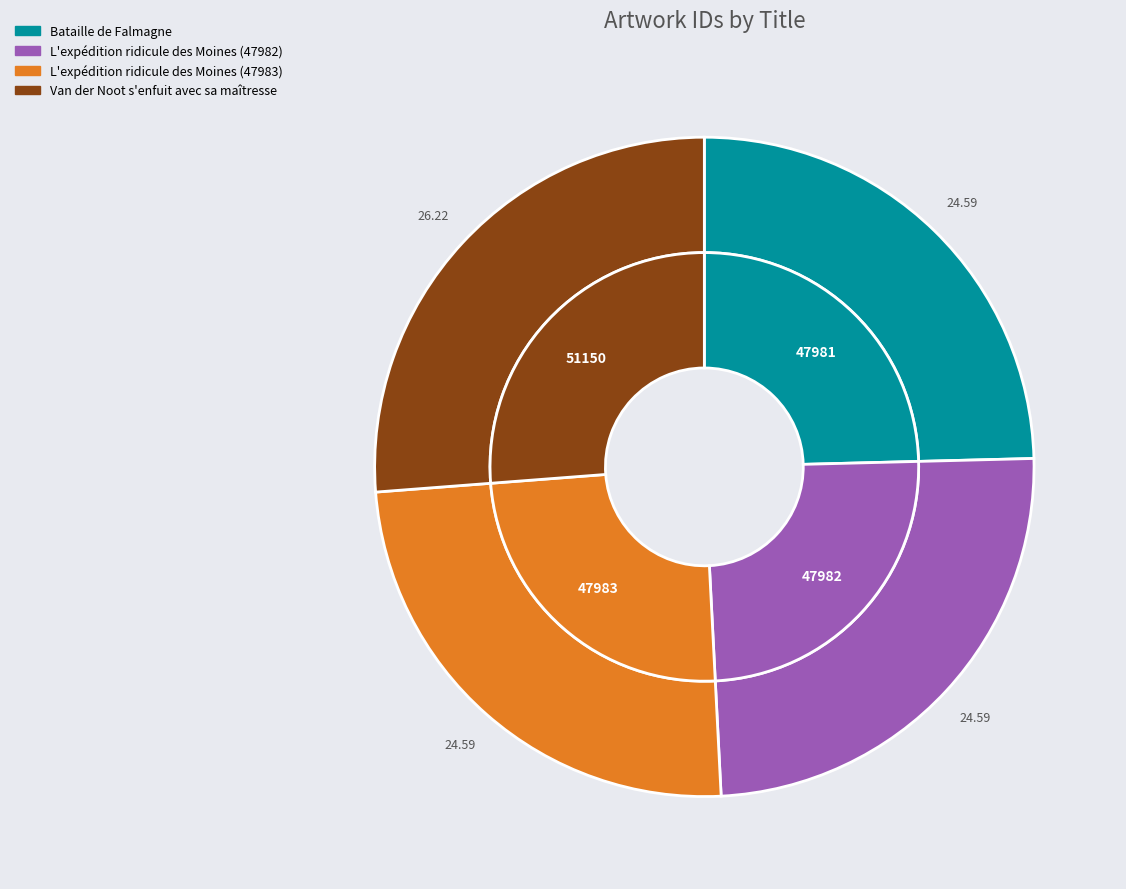

To the nearest percent, what is the average slice percentage?

25%